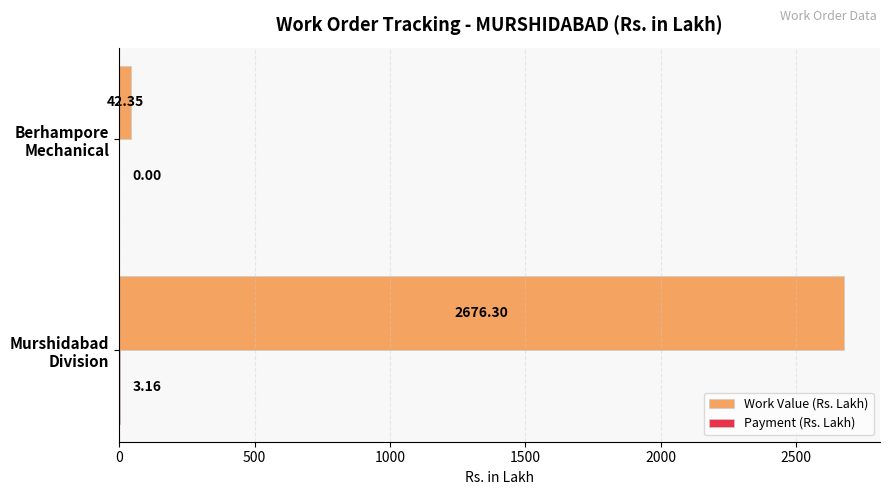

Which series has the largest total across all categories?

Work Value (Rs. Lakh)